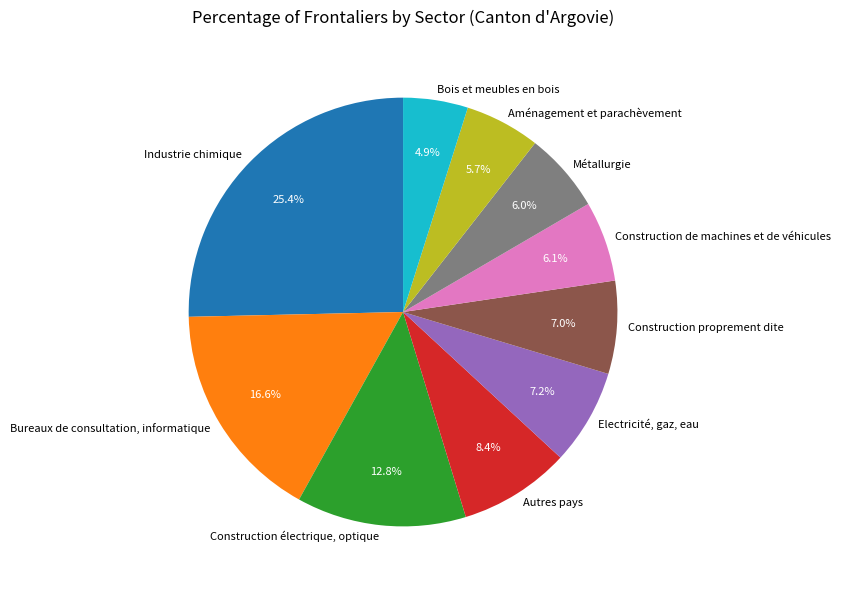

To the nearest percent, what is the difference between the largest and smallest slice percentages?

20%